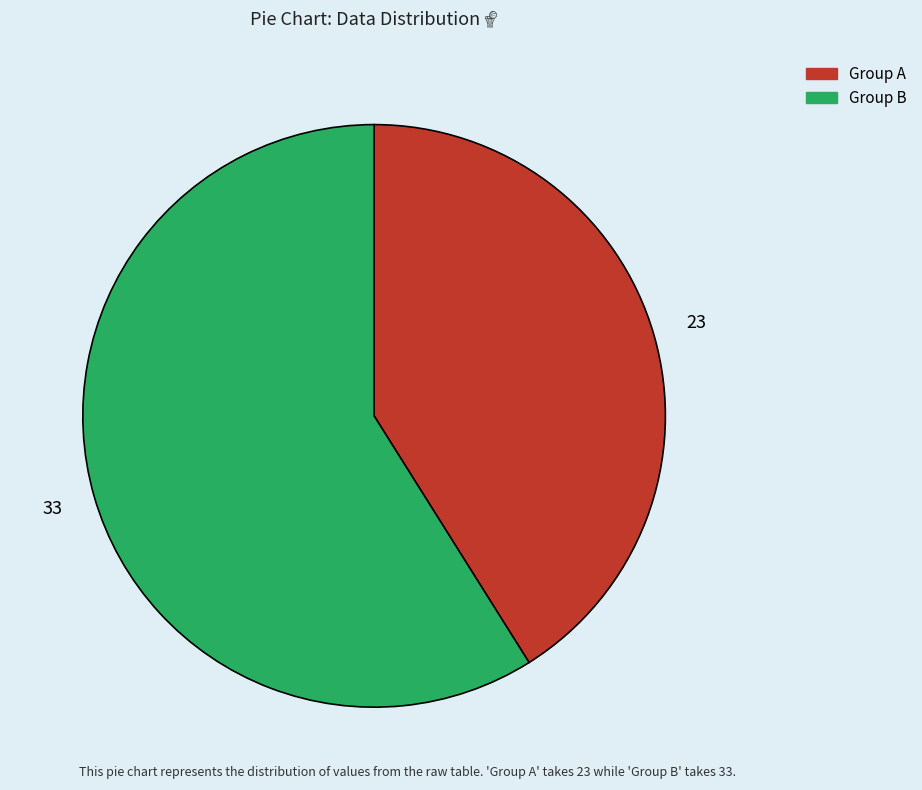

Is there any slice that represents more than half of the pie?

Yes